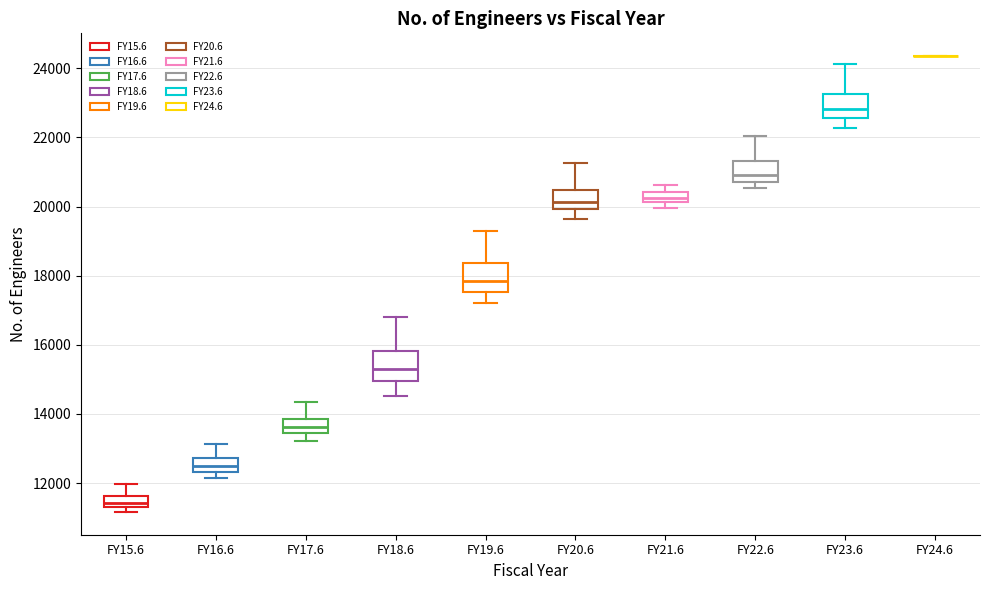

Where is the upper edge of the box for FY16.6 on the y-axis? The values are not printed on the chart, so give them approximately, as read against the axis.

12800